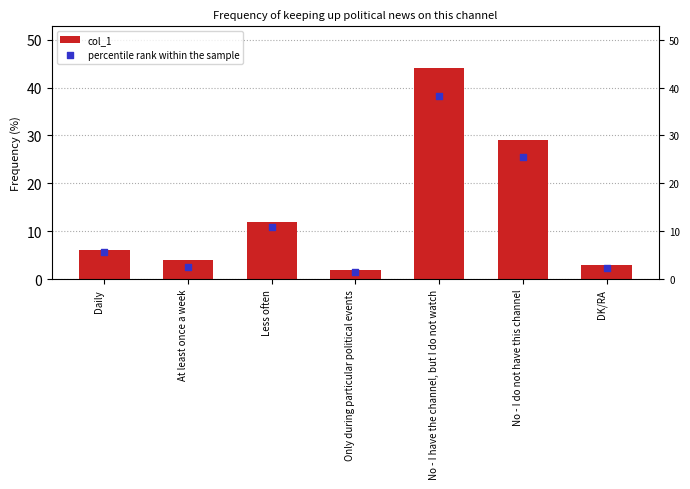

At how many categories does at least one series exceed 37?

1